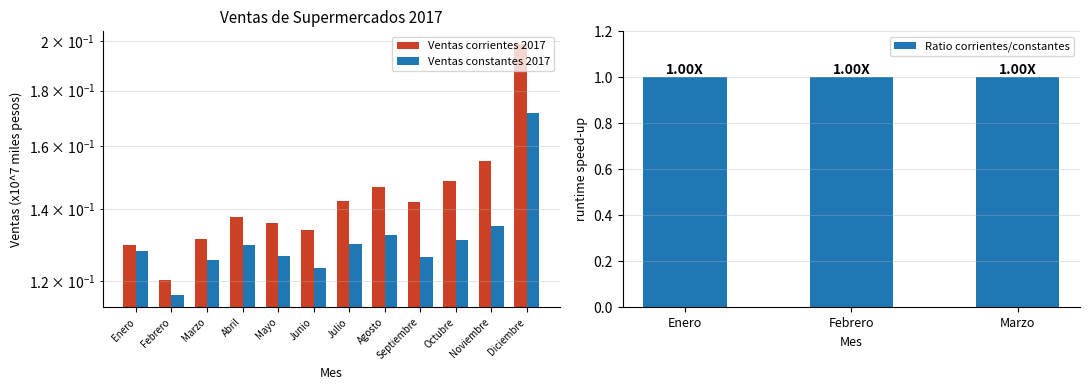

Reading left to right, what are all the values shown in this chart?

Ventas corrientes 2017: Enero=0.1	Febrero=0.1	Marzo=0.1	Abril=0.1	Mayo=0.1	Junio=0.1	Julio=0.1	Agosto=0.1	Septiembre=0.1	Octubre=0.1	Noviembre=0.2	Diciembre=0.2
Ventas constantes 2017: Enero=0.1	Febrero=0.1	Marzo=0.1	Abril=0.1	Mayo=0.1	Junio=0.1	Julio=0.1	Agosto=0.1	Septiembre=0.1	Octubre=0.1	Noviembre=0.1	Diciembre=0.2